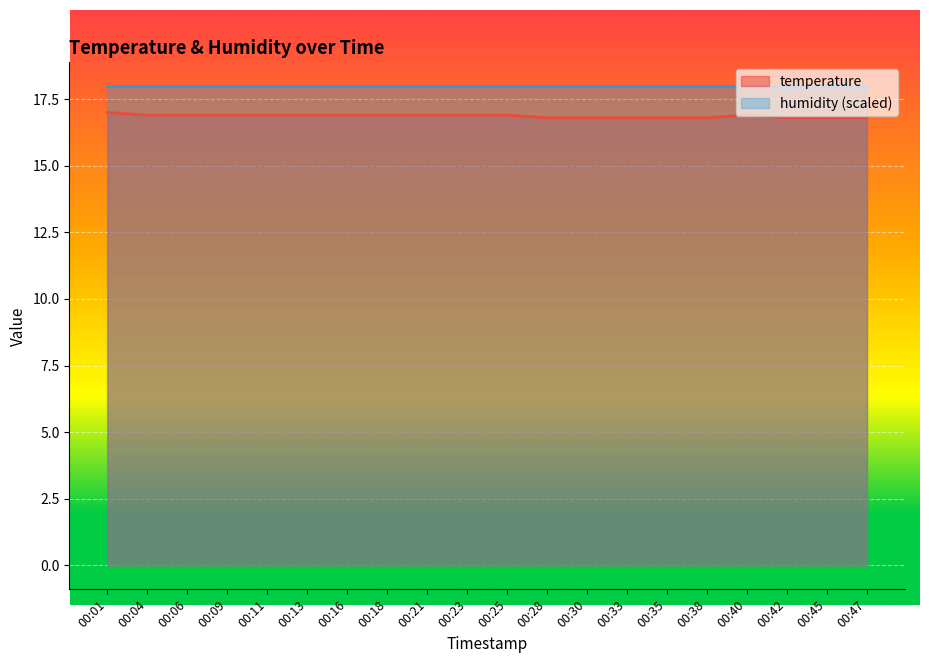

How many categories are shown in the chart?

20